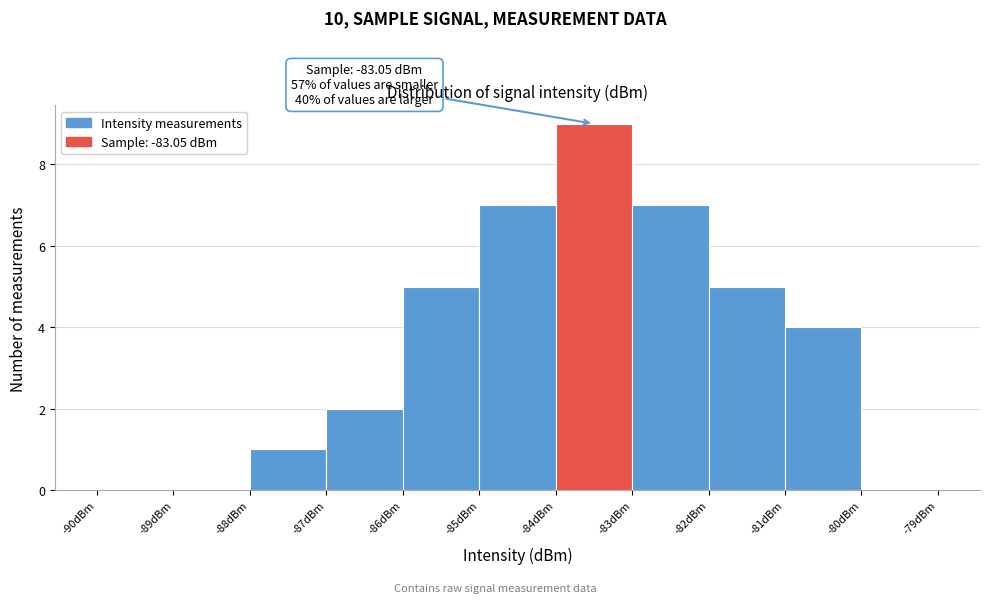

Over which range of the x-axis is the bar tallest?

-84 to -83